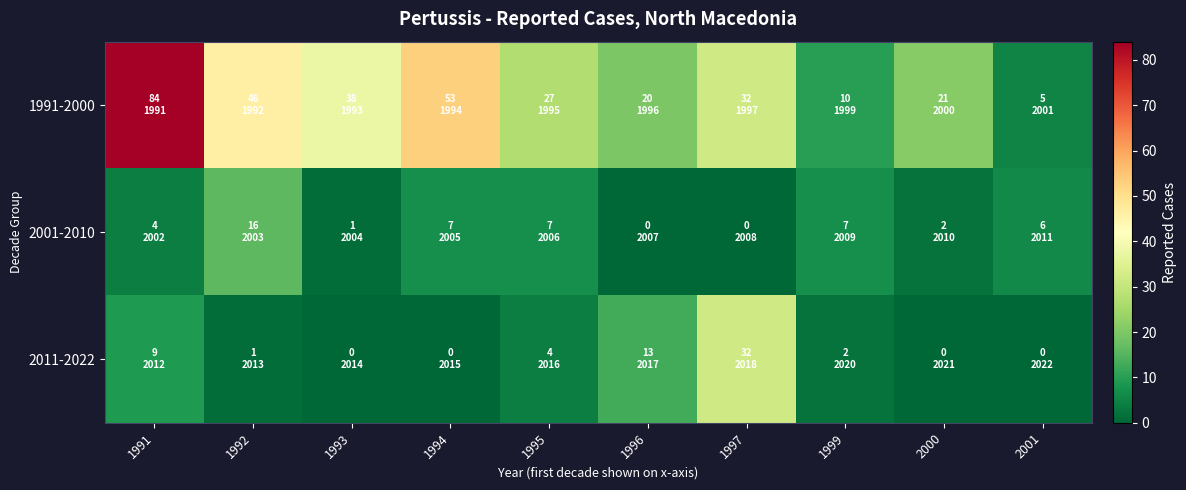

Reading left to right, extract all data points from this chart.

1991-2000: 1991=84	1992=46	1993=38	1994=53	1995=27	1996=20	1997=32	1999=10	2000=21	2001=5
2001-2010: 1991=4	1992=16	1993=1	1994=7	1995=7	1996=0	1997=0	1999=7	2000=2	2001=6
2011-2022: 1991=9	1992=1	1993=0	1994=0	1995=4	1996=13	1997=32	1999=2	2000=0	2001=0